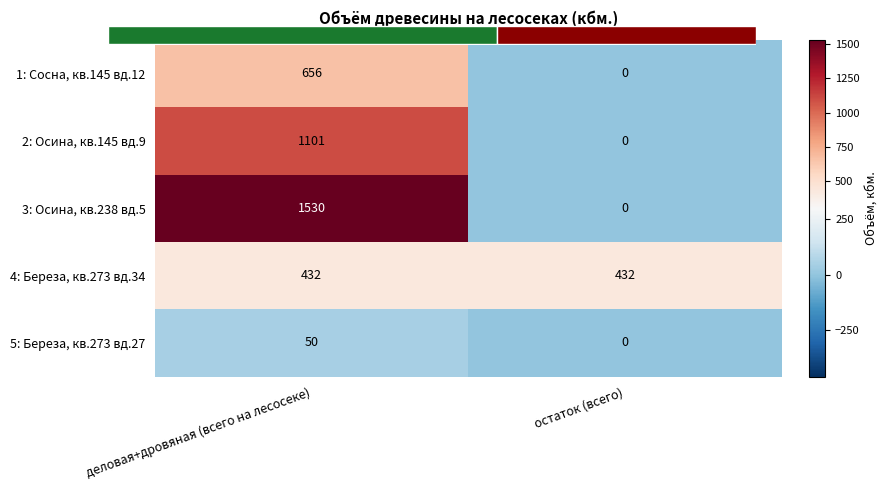

The 2: Осина, кв.145 вд.9 series shows 1797 at деловая+дровяная (всего на лесосеке). True or false?

False